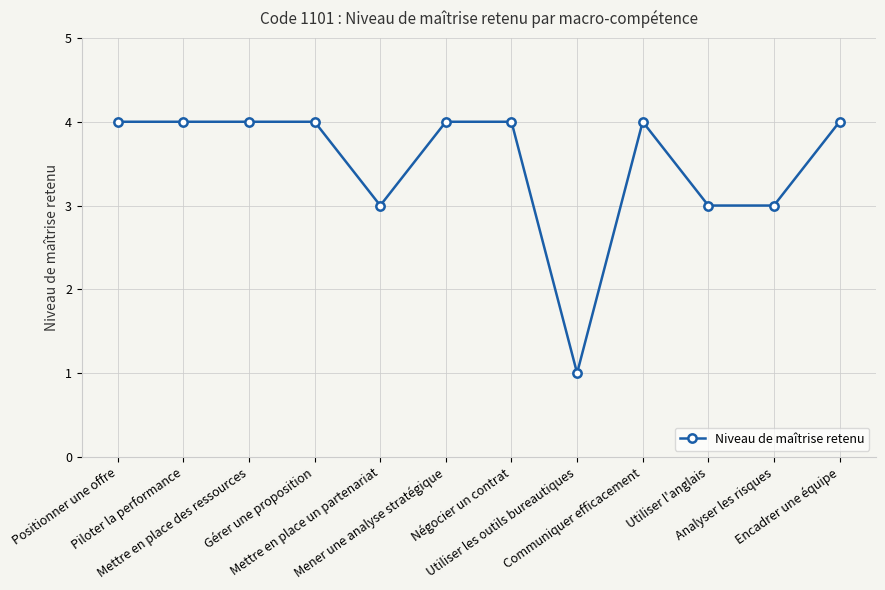

What is the difference between the second highest and minimum values?

3